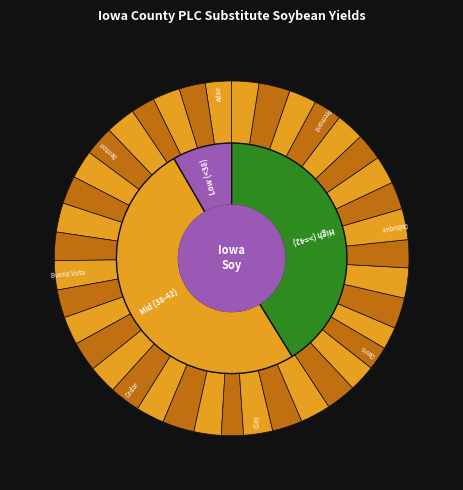

How many slices are in this pie chart?

39